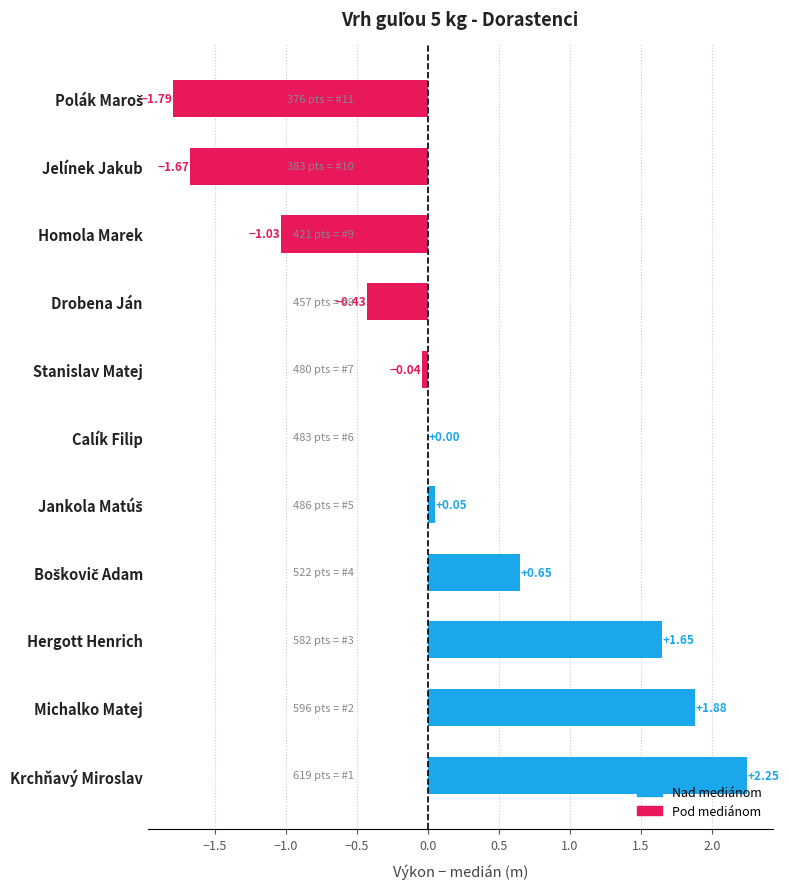

Are the bars horizontal?

Yes